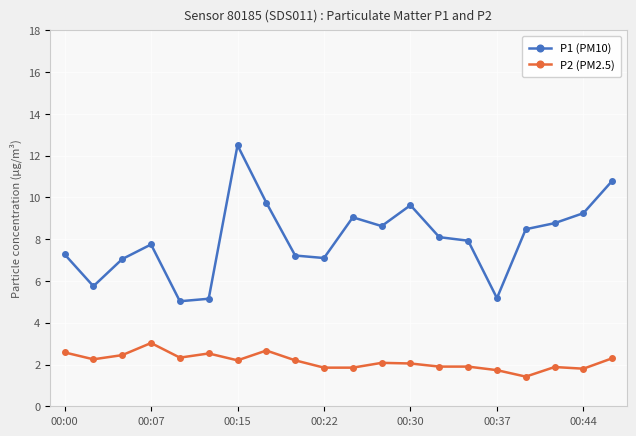

What is the average value of the P1 (PM10) series?

8.0